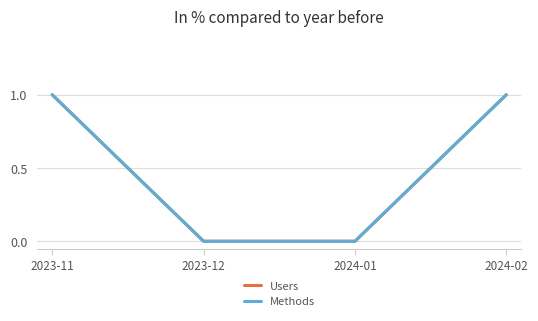

What position from the right is 2023-12?

3